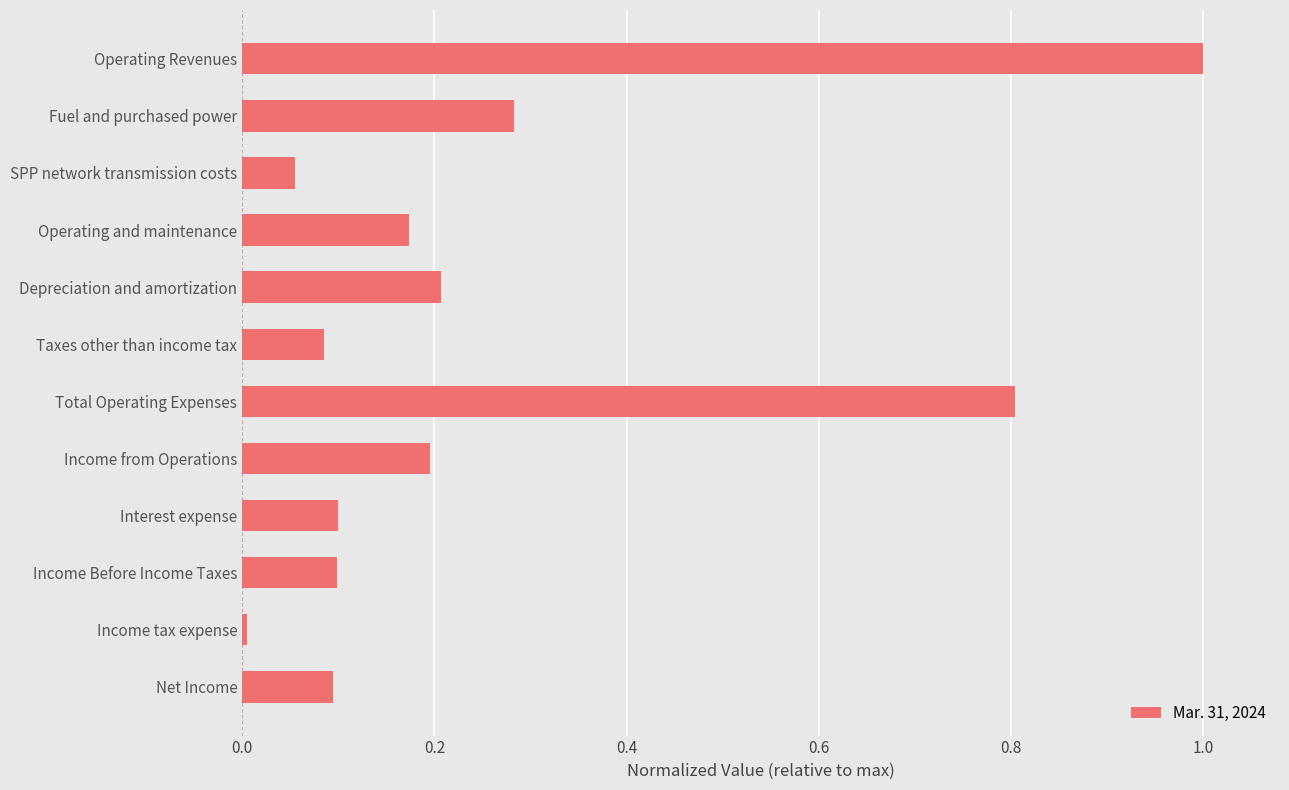

Where is the data nearest to the value 0?

Income tax expense